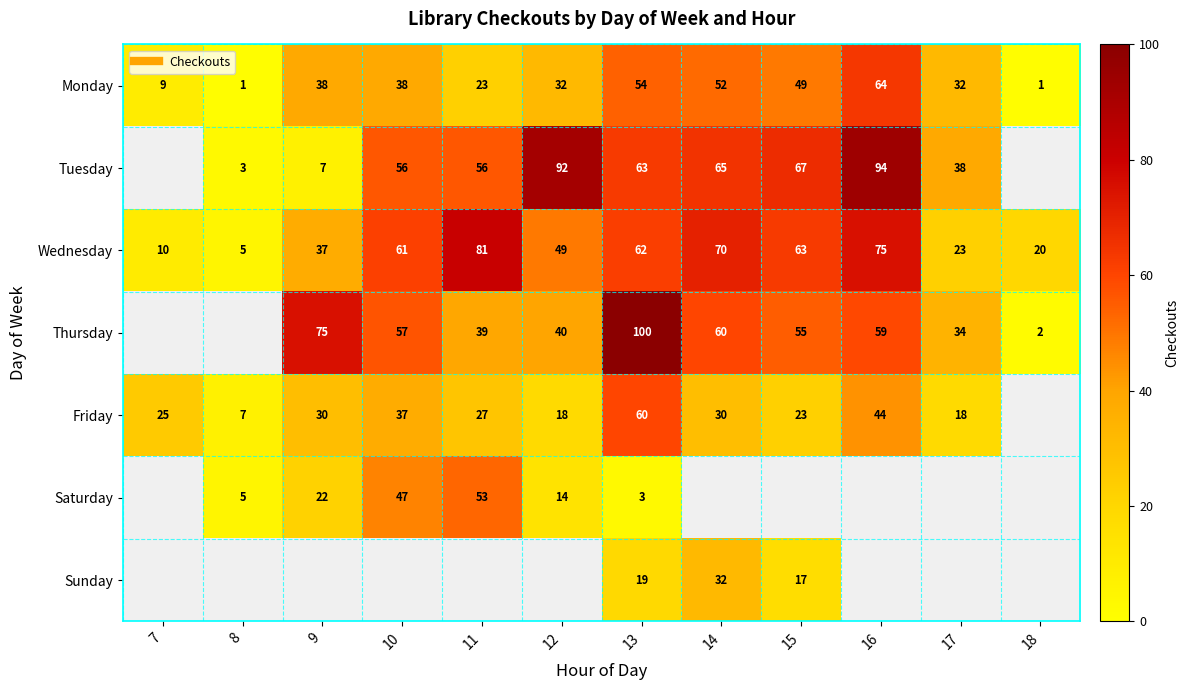

What is the difference between the highest and lowest values at 11?

58.0